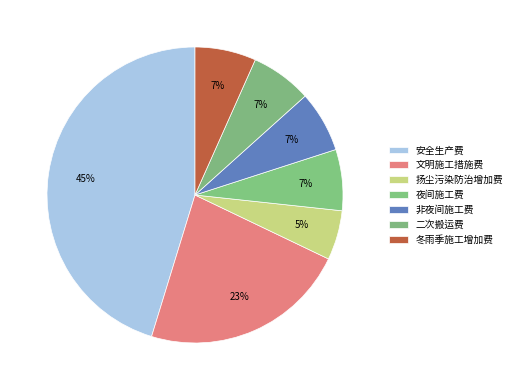

Does 文明施工措施费 account for over 50% of the chart?

No